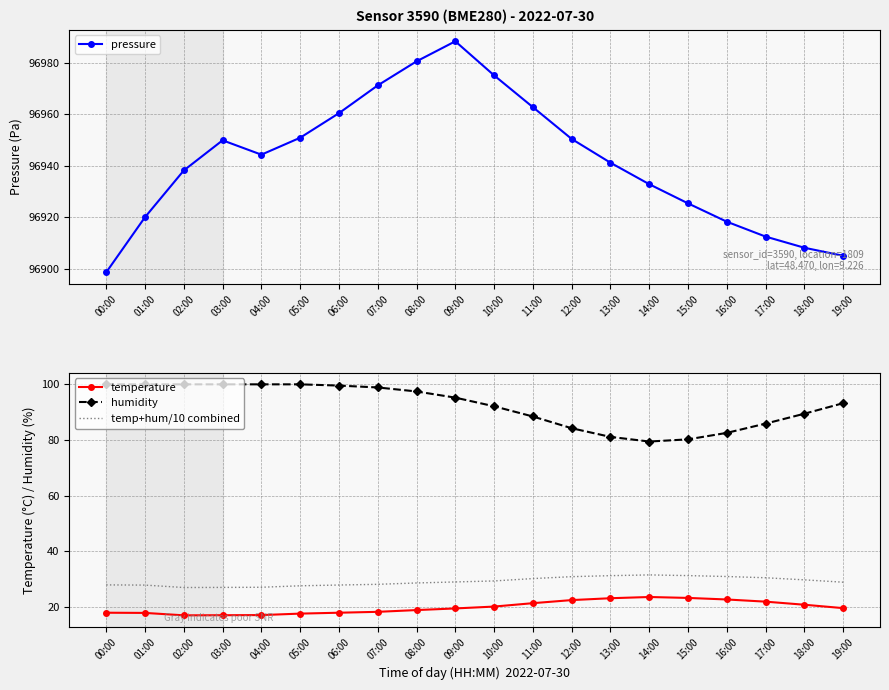

Reading left to right, list all the values displayed in this chart.

pressure: 00:00=96898.7	01:00=96920.1	02:00=96938.2	03:00=96949.9	04:00=96944.3	05:00=96950.9	06:00=96960.4	07:00=96971.2	08:00=96980.6	09:00=96988.3	10:00=96975.1	11:00=96962.8	12:00=96950.4	13:00=96941.2	14:00=96932.9	15:00=96925.4	16:00=96918.3	17:00=96912.6	18:00=96908.2	19:00=96905.1
temperature: 00:00=17.9	01:00=17.8	02:00=17.0	03:00=17.0	04:00=17.1	05:00=17.6	06:00=17.9	07:00=18.2	08:00=18.9	09:00=19.4	10:00=20.1	11:00=21.3	12:00=22.4	13:00=23.1	14:00=23.6	15:00=23.2	16:00=22.7	17:00=21.9	18:00=20.8	19:00=19.6
humidity: 00:00=100.0	01:00=100.0	02:00=100.0	03:00=100.0	04:00=100.0	05:00=100.0	06:00=99.5	07:00=98.9	08:00=97.4	09:00=95.2	10:00=92.1	11:00=88.4	12:00=84.2	13:00=81.1	14:00=79.4	15:00=80.2	16:00=82.5	17:00=85.9	18:00=89.4	19:00=93.2
temp+hum/10 combined: 00:00=27.9	01:00=27.8	02:00=27.0	03:00=27.0	04:00=27.1	05:00=27.6	06:00=27.9	07:00=28.1	08:00=28.6	09:00=29.0	10:00=29.3	11:00=30.2	12:00=30.9	13:00=31.2	14:00=31.5	15:00=31.2	16:00=30.9	17:00=30.5	18:00=29.7	19:00=28.9